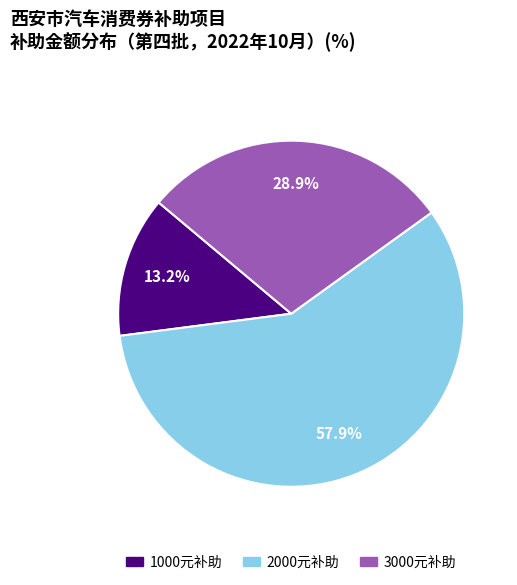

Is there a majority slice in this chart?

Yes